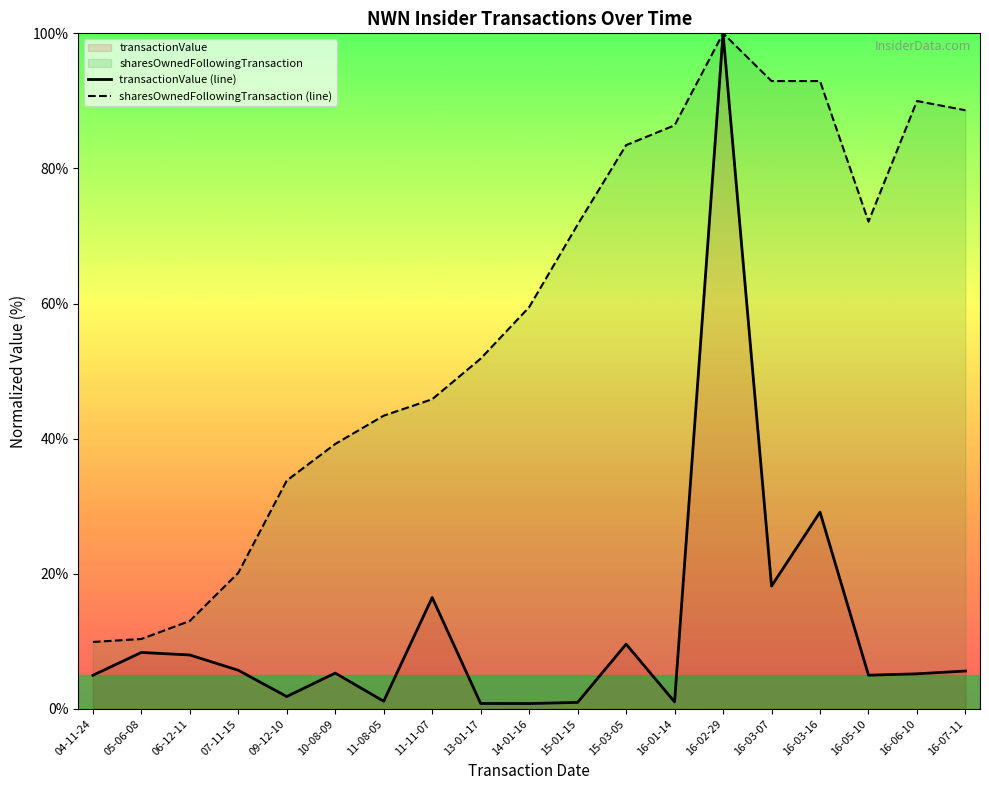

Rank the series by their maximum value, from lowest to highest.

transactionValue (line), sharesOwnedFollowingTransaction (line)